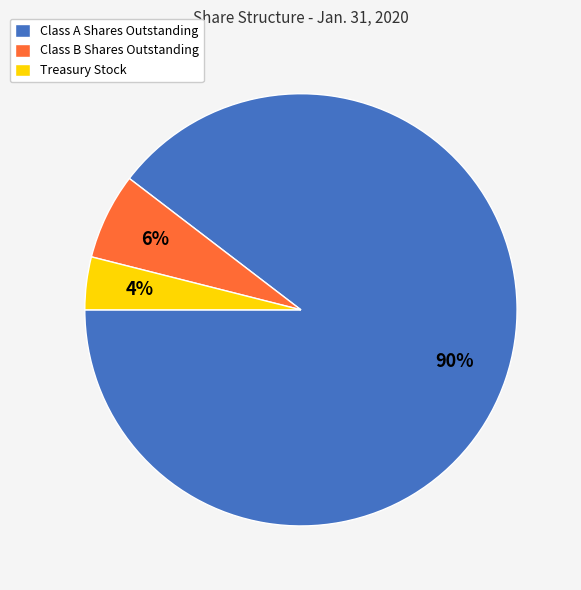

Between Class A Shares Outstanding and Class B Shares Outstanding, which is larger?

Class A Shares Outstanding